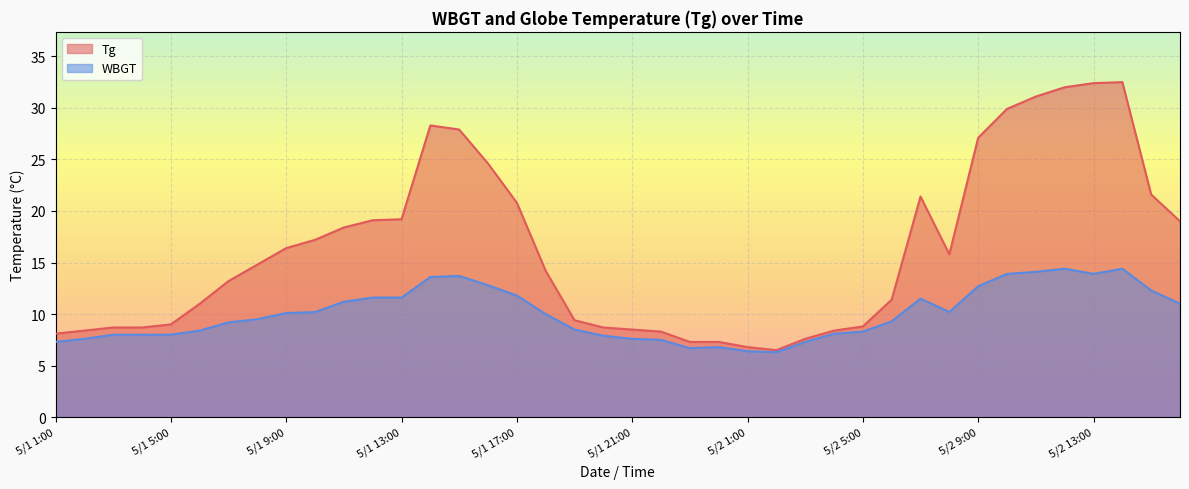

What is the difference between the second highest and second lowest values in the Tg series?

25.6